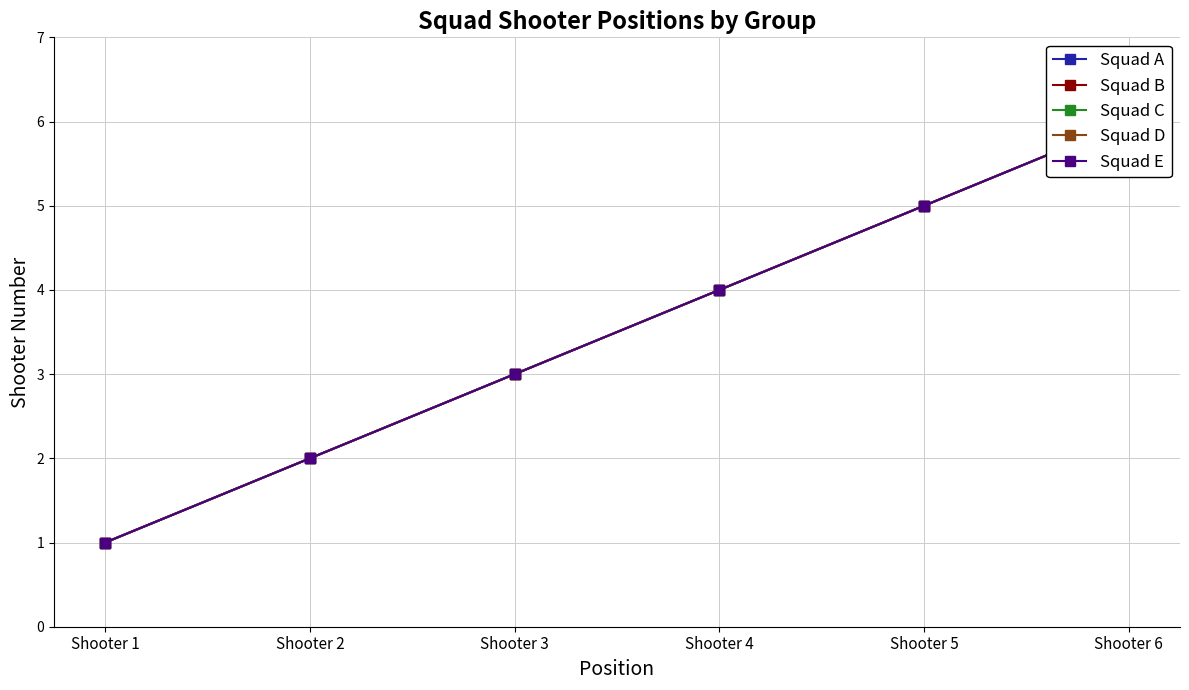

Reading left to right, extract all data points from this chart.

Squad A: 1	2	3	4	5	6
Squad B: 1	2	3	4	5	6
Squad C: 1	2	3	4	5	6
Squad D: 1	2	3	4	5	6
Squad E: 1	2	3	4	5	6